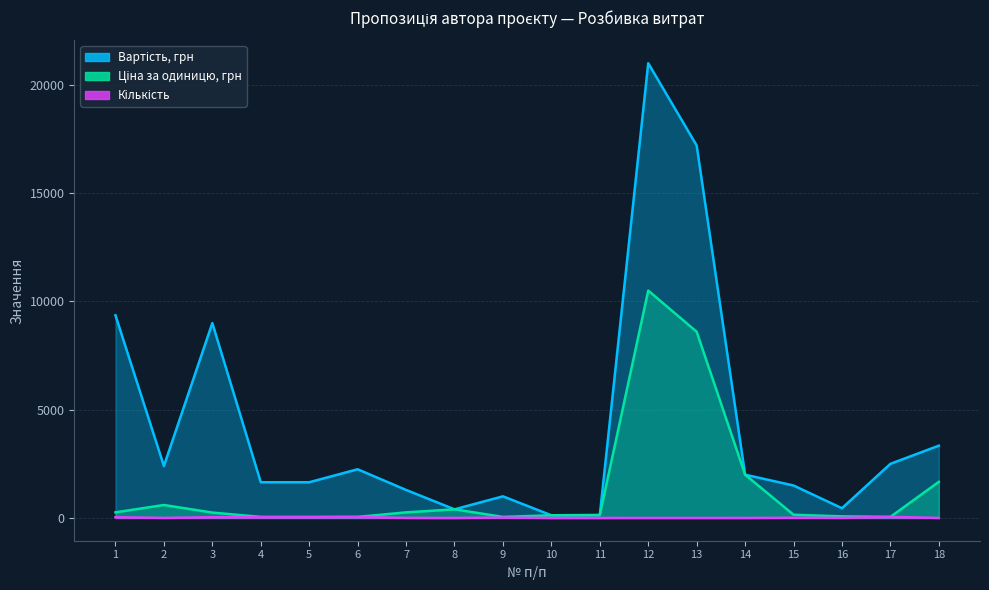

In Ціна за одиницю, грн, how many points are lower than both neighbors (excluding endpoints)?

2